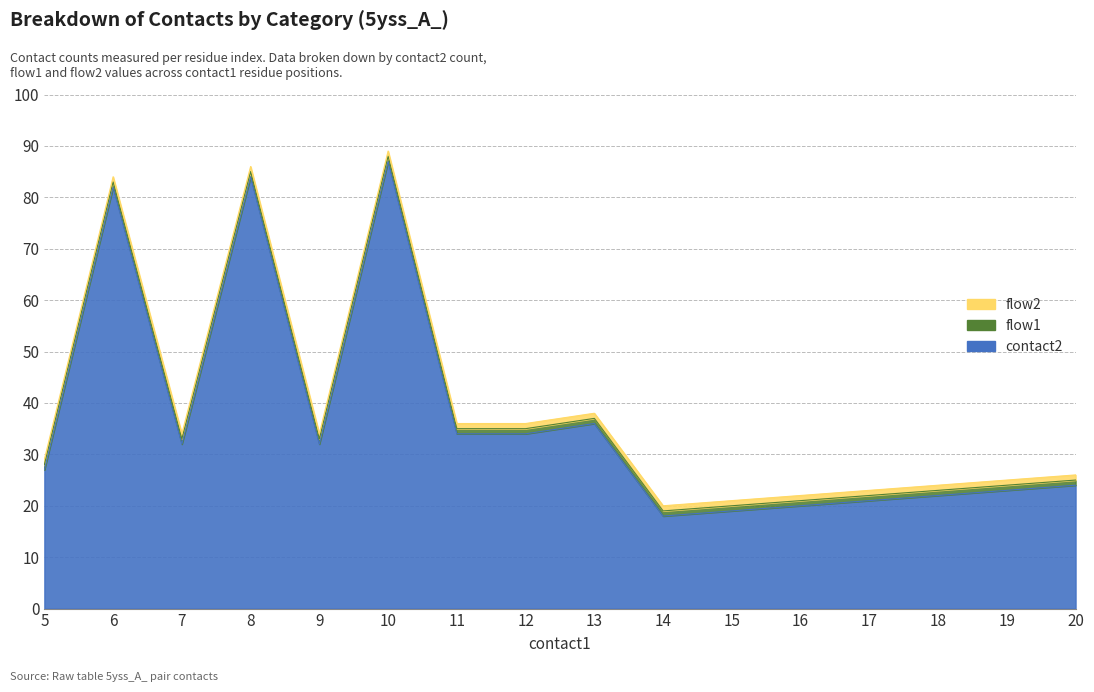

How many data points does each series have?

16